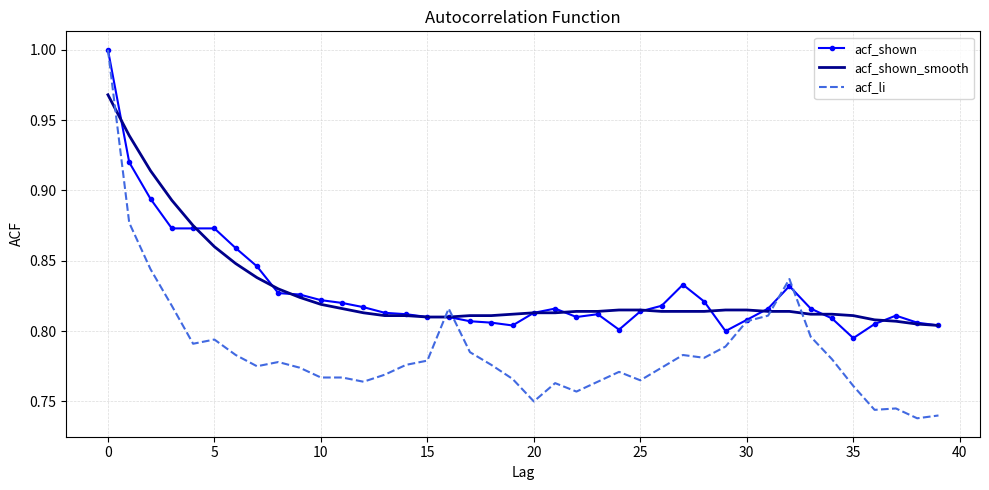

Which series has the largest range (max minus min)?

acf_li